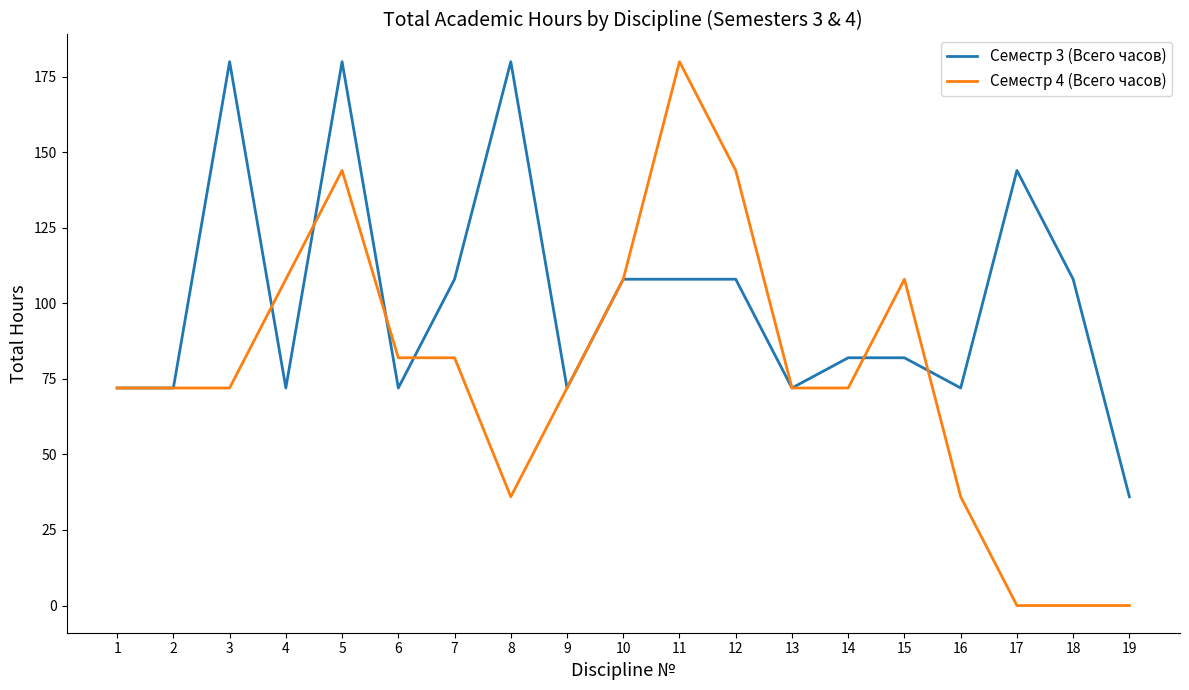

What is the difference between the highest and lowest values at 4?

36